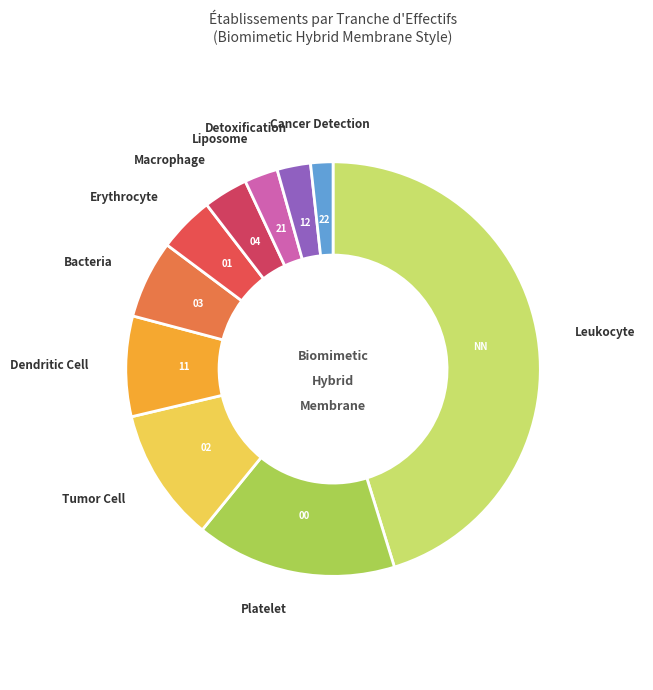

How many segments does this pie chart have?

10